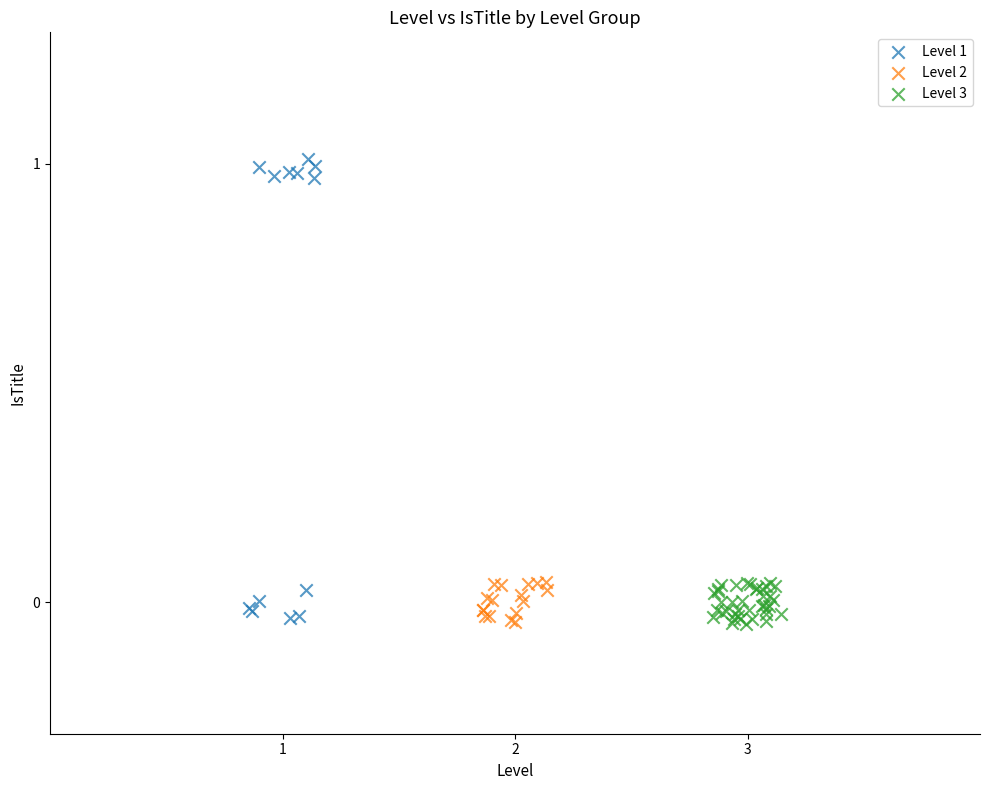

Which series reaches the maximum Y coordinate?

Level 1